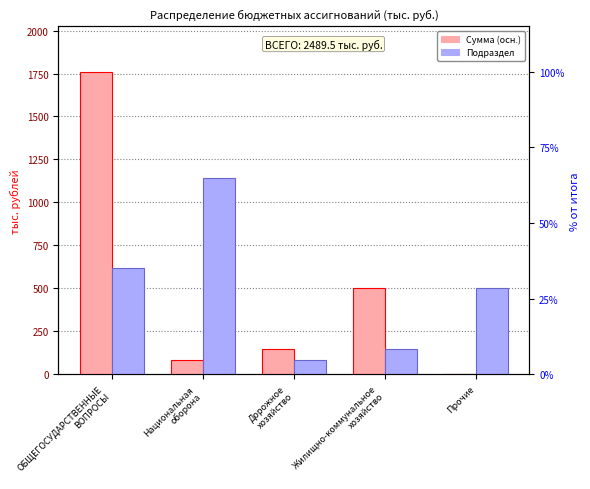

At which label does Сумма (осн.) first exceed 145?

ОБЩЕГОСУДАРСТВЕННЫЕ
ВОПРОСЫ